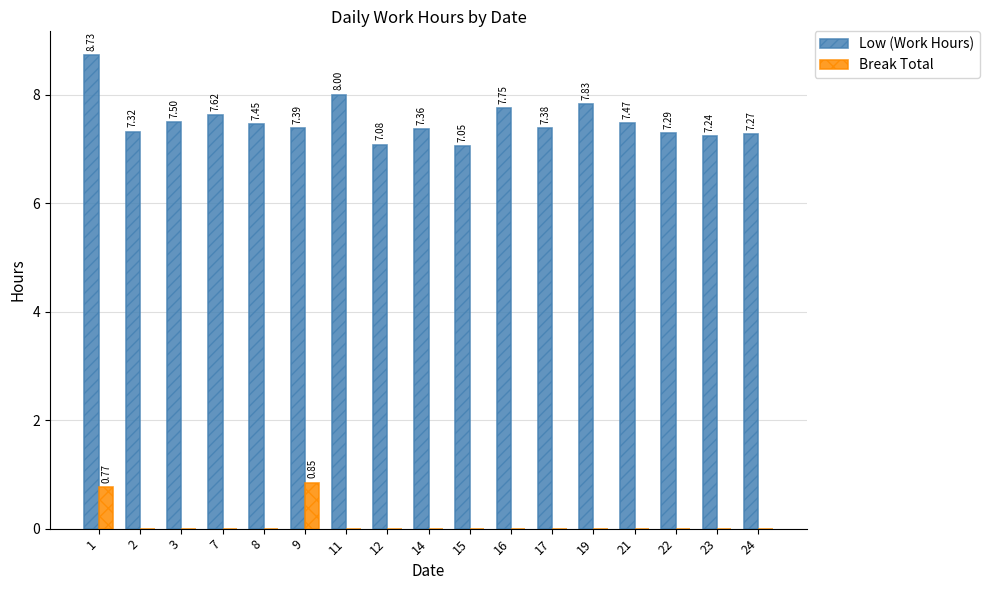

Between 8 and 17, which series saw the biggest shift?

Low (Work Hours)